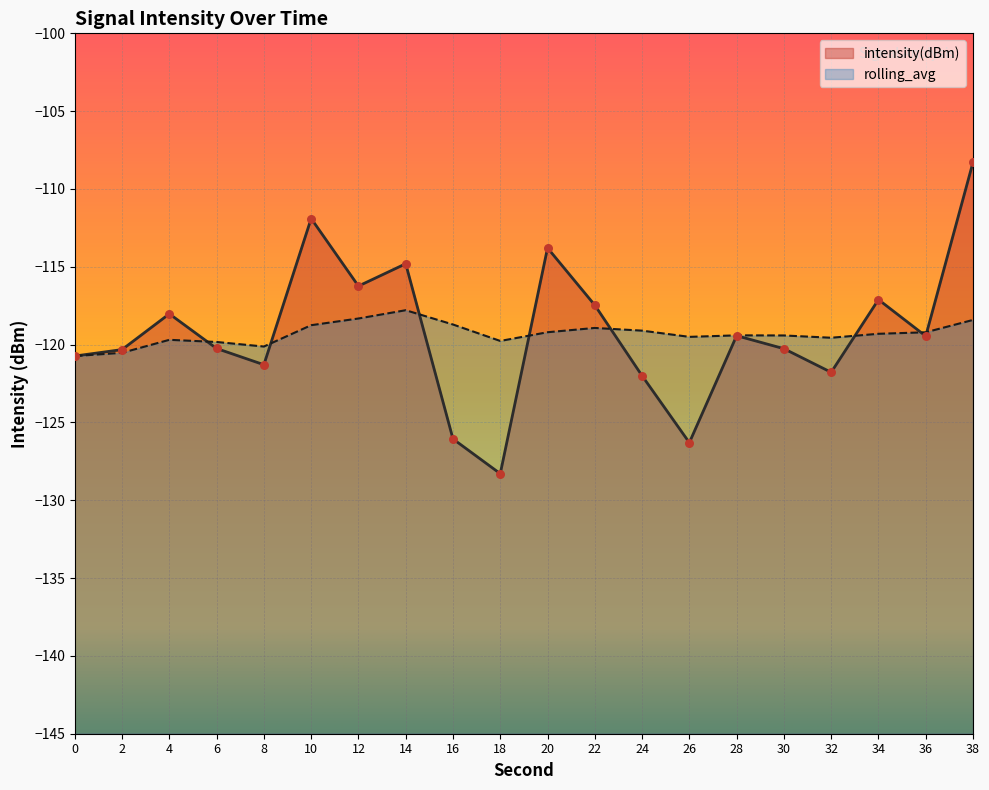

Is the value of intensity(dBm) at 8 greater than the value of rolling_avg at 30?

No